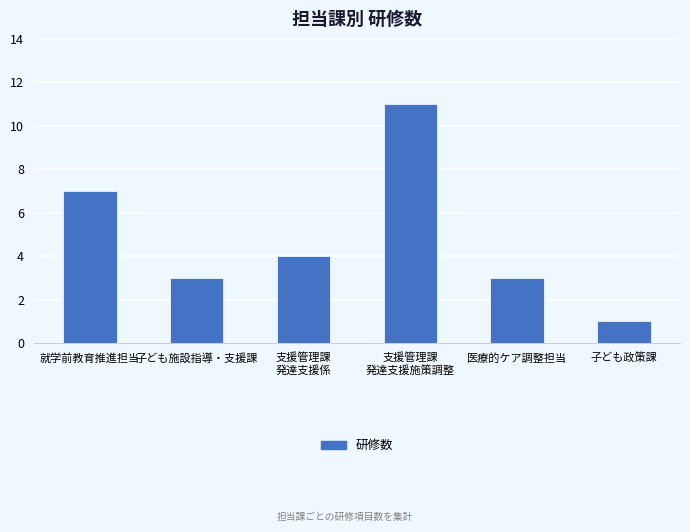

What is the sum of all values?

29